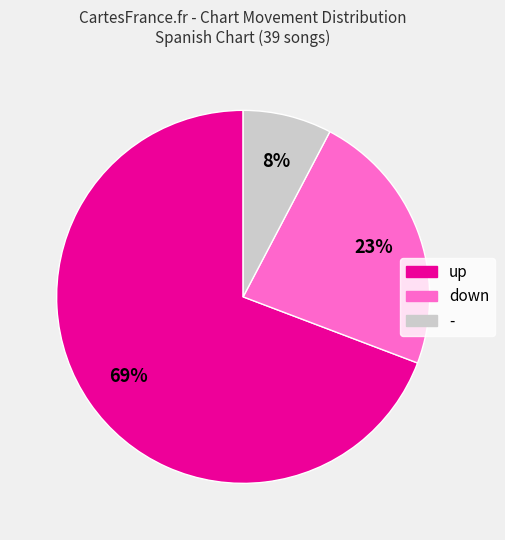

Is it true that down is 23% of the pie?

True